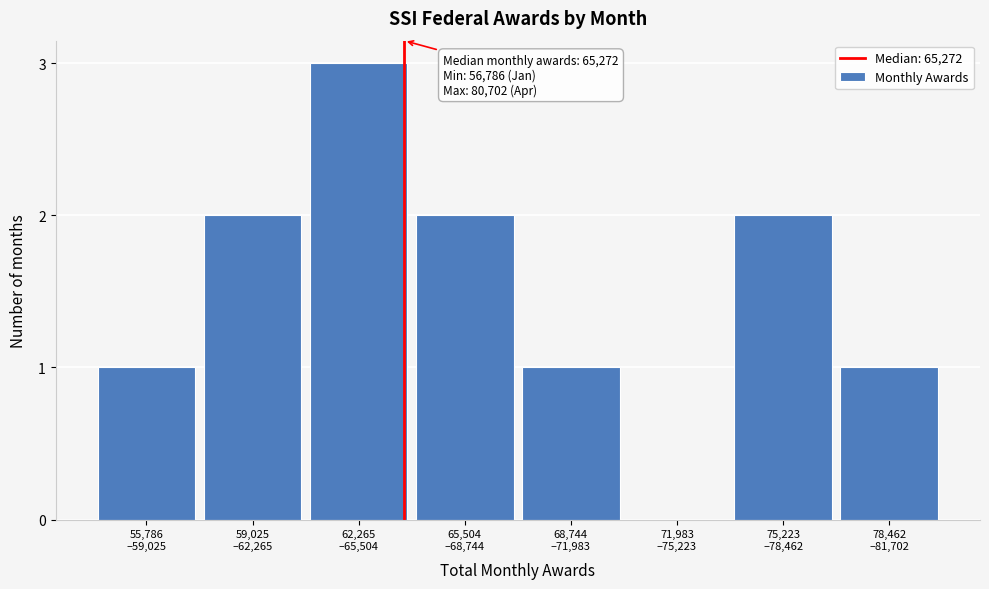

What is the sum of all values?

12